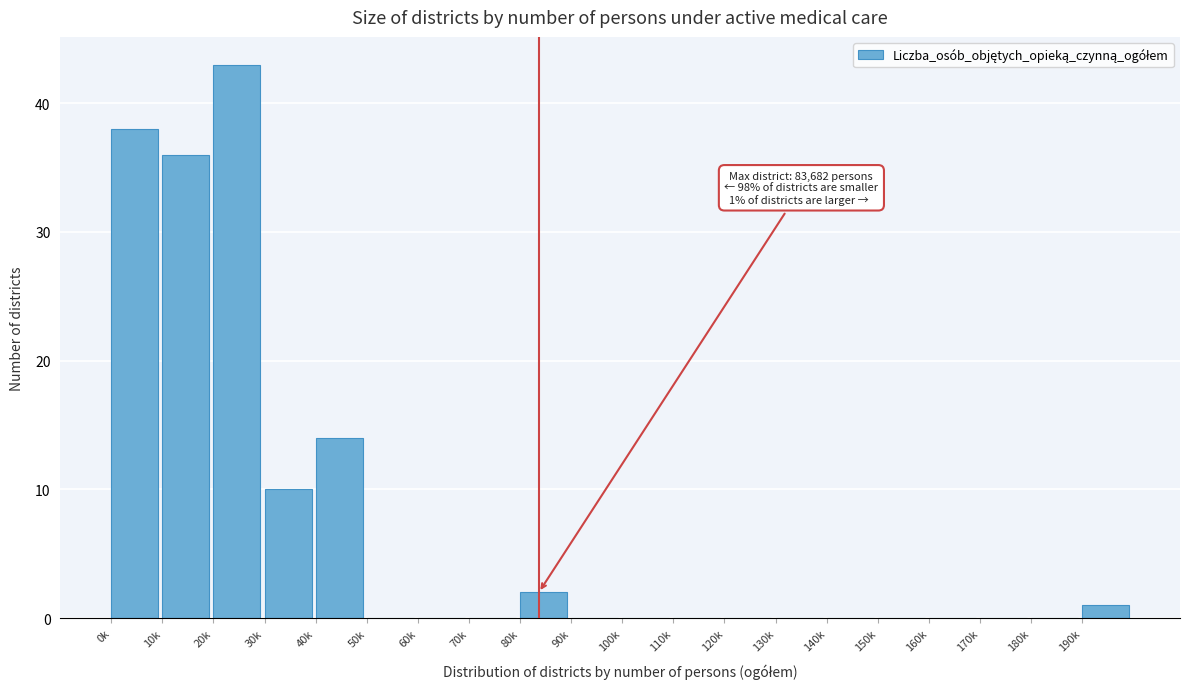

Reading right to left, transcribe all the data shown in this chart.

190k=1	180k=0	170k=0	160k=0	150k=0	140k=0	130k=0	120k=0	110k=0	100k=0	90k=0	80k=2	70k=0	60k=0	50k=0	40k=14	30k=10	20k=43	10k=36	0k=38